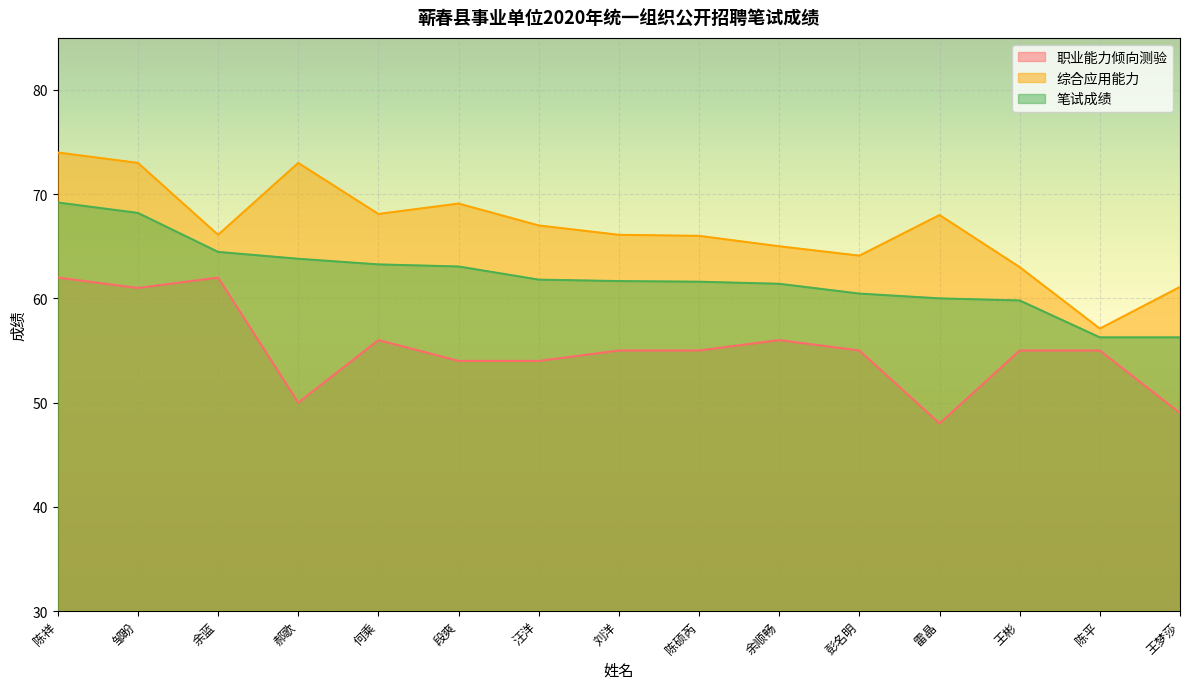

True or false: 笔试成绩 and 综合应用能力 cross at least once.

False